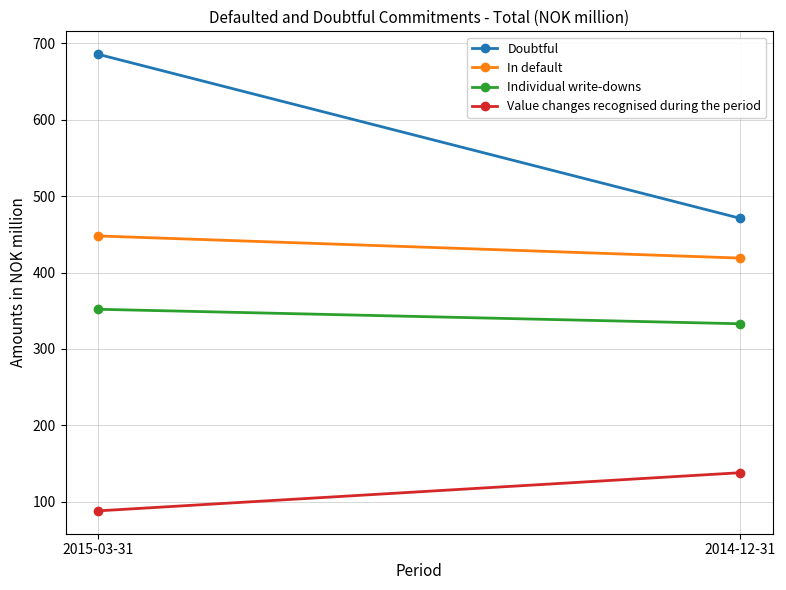

What is the sum of the Individual write-downs values at 2015-03-31 and 2014-12-31?

685